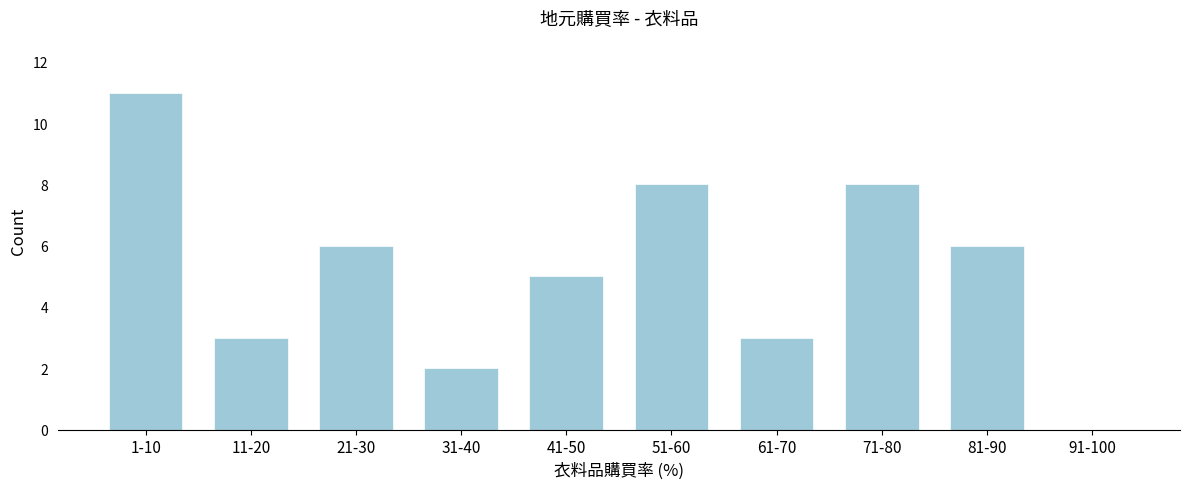

Reading right to left, extract all data points from this chart.

91-100=0	81-90=6	71-80=8	61-70=3	51-60=8	41-50=5	31-40=2	21-30=6	11-20=3	1-10=11